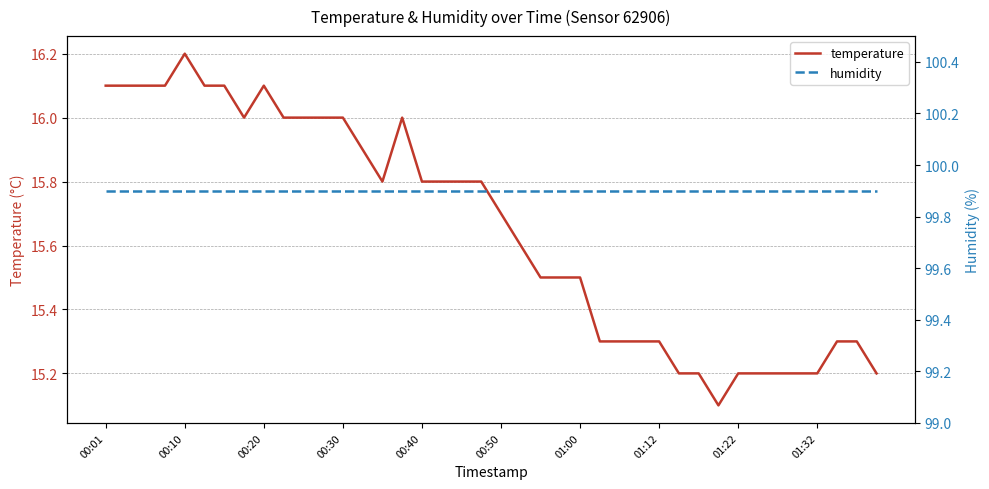

Which series has the largest total across all categories?

humidity